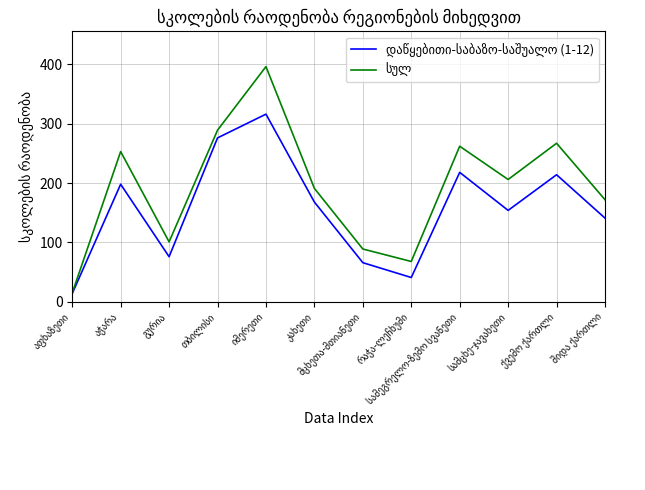

What is the maximum value shown in the chart?

396